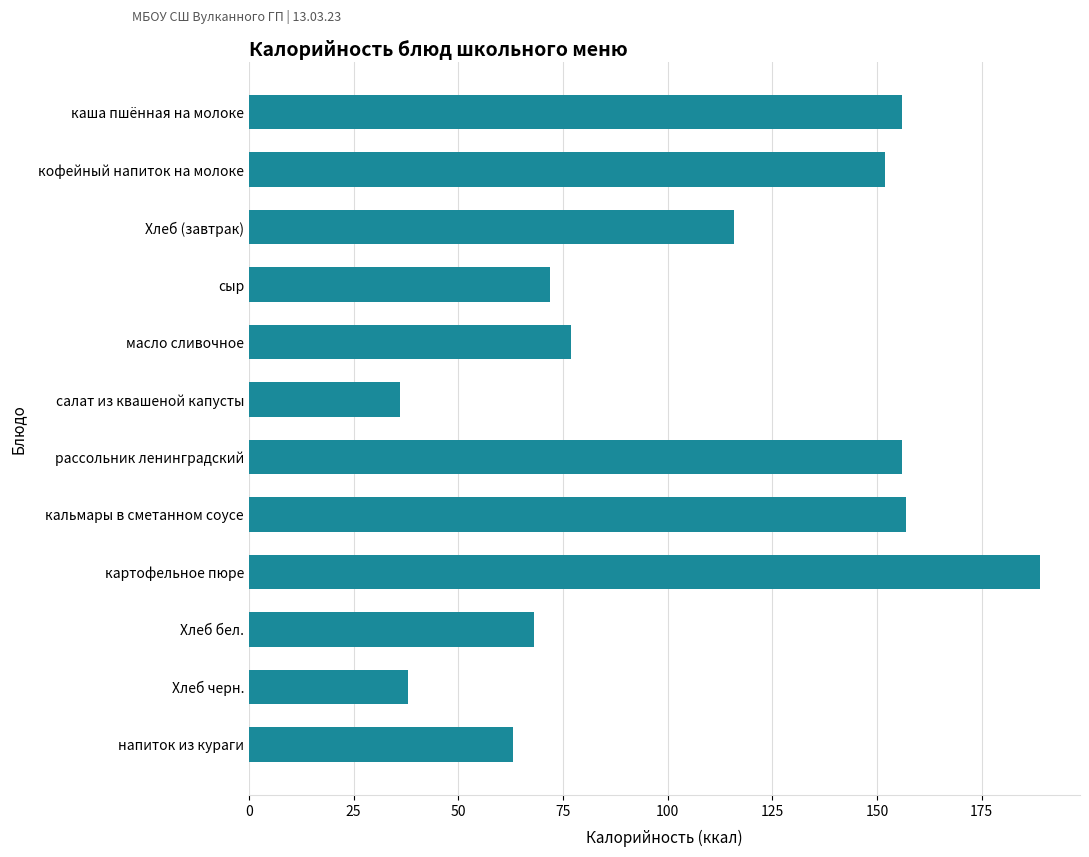

What is the difference between the maximum and second lowest values?

151.0